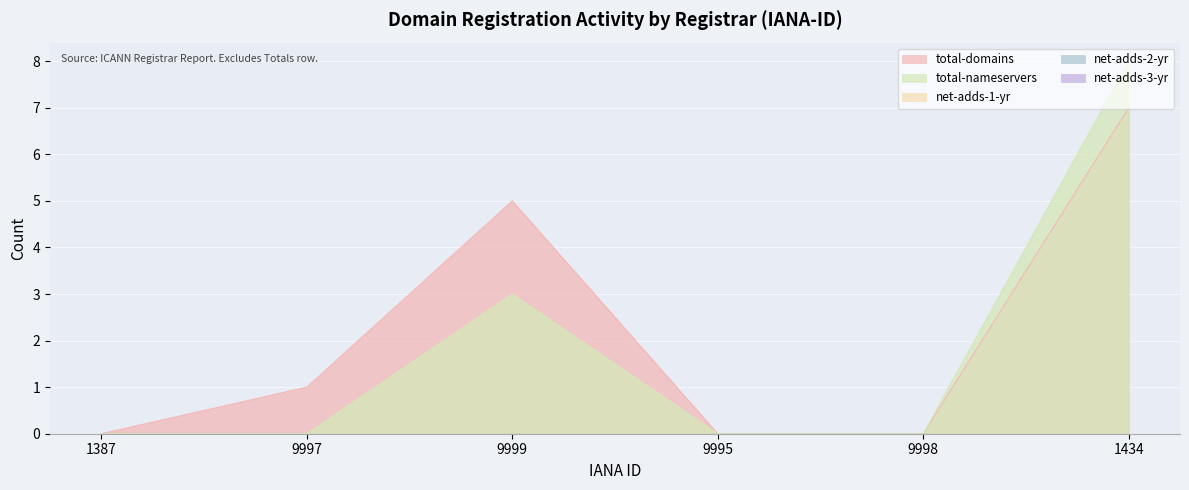

Between 9998 and 9995, which is larger?

9998